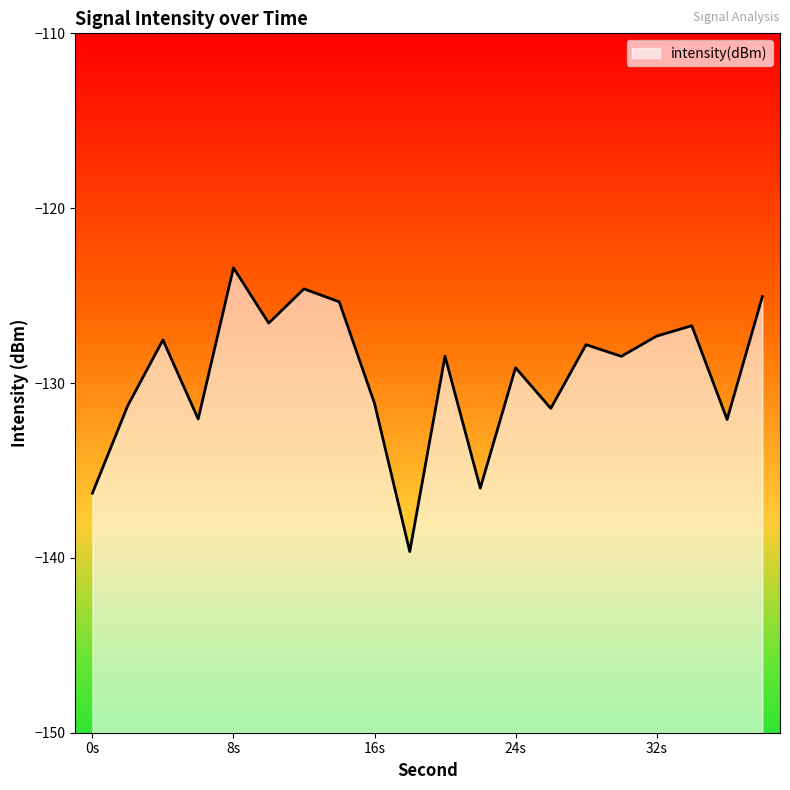

What is the difference between the maximum and minimum values?

16.2